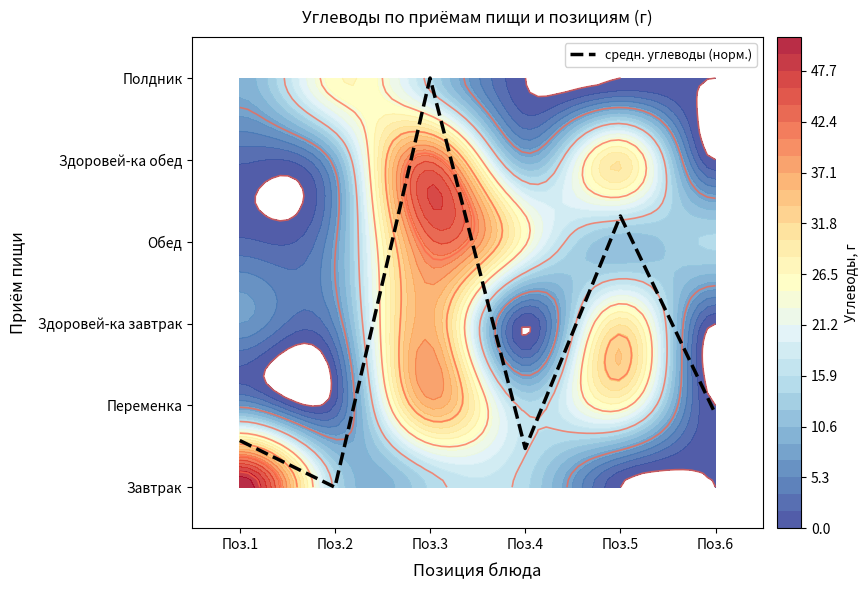

Reading left to right, transcribe all the data shown in this chart.

0.6	0.0	5.0	0.5	3.3	0.9